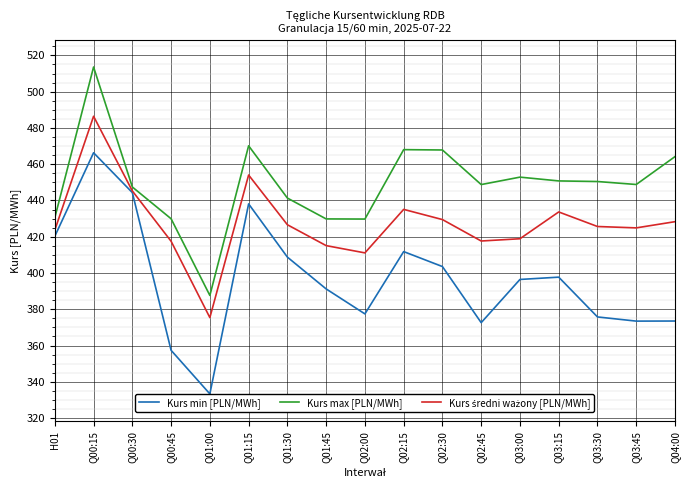

The value of Kurs min [PLN/MWh] at Q01:15 is 285.2. True or false?

False